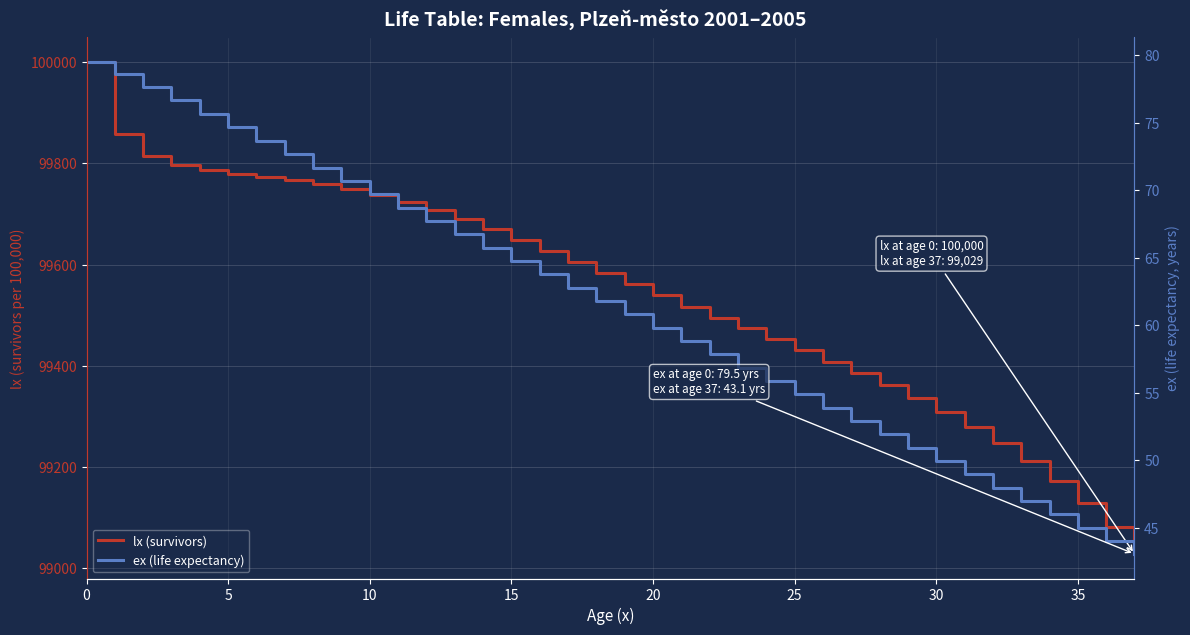

At how many categories does at least one series exceed 21441?

38